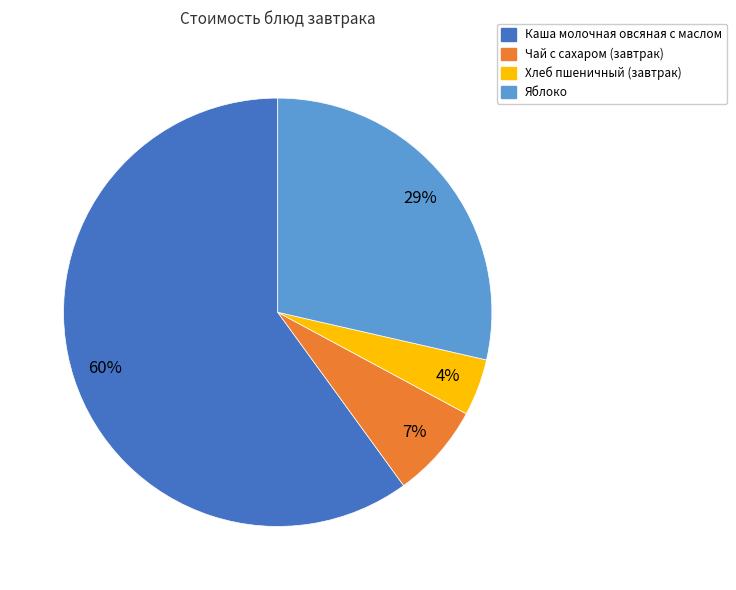

To the nearest percent, what is the combined percentage of Каша молочная овсяная с маслом and Яблоко?

89%